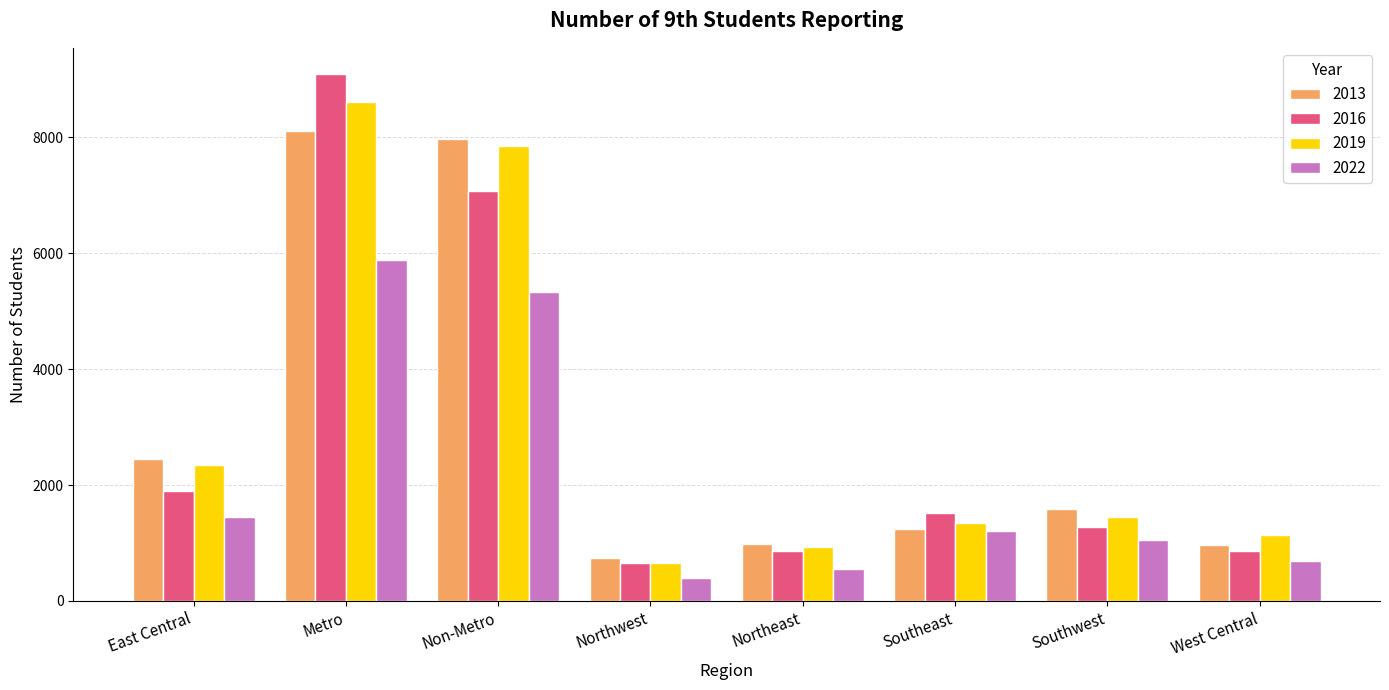

What is the greatest value displayed?

9091